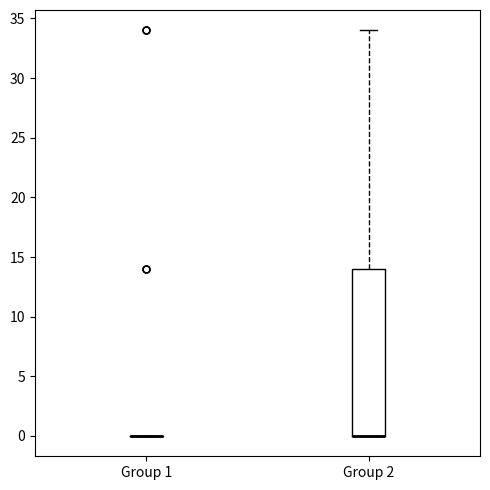

Comparing the boxes themselves (not the whiskers), which one is the tallest?

Group 2